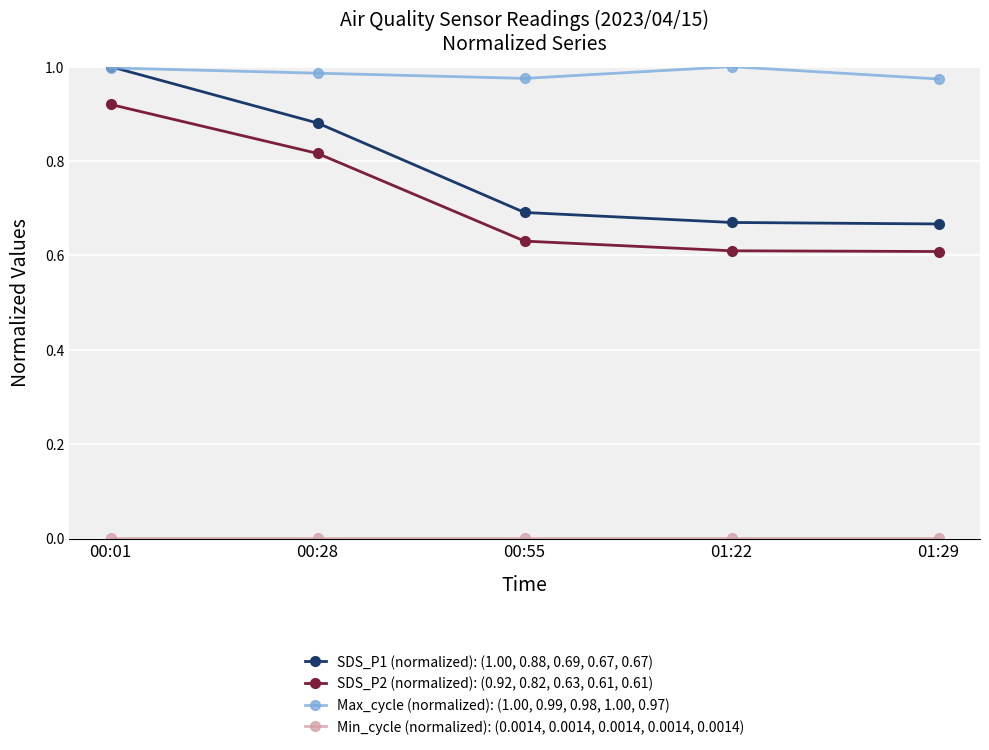

Is it true that SDS_P2 (normalized): (0.92, 0.82, 0.63, 0.61, 0.61) equals 0.6 at 01:22?

True